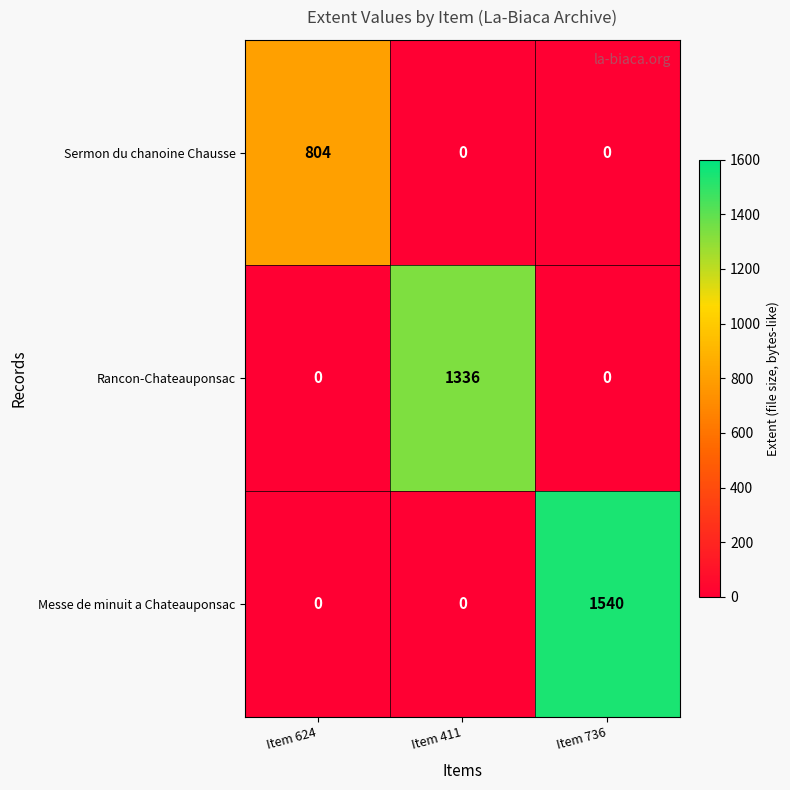

True or false: Rancon-Chateauponsac has a value of 0 at Item 624.

True